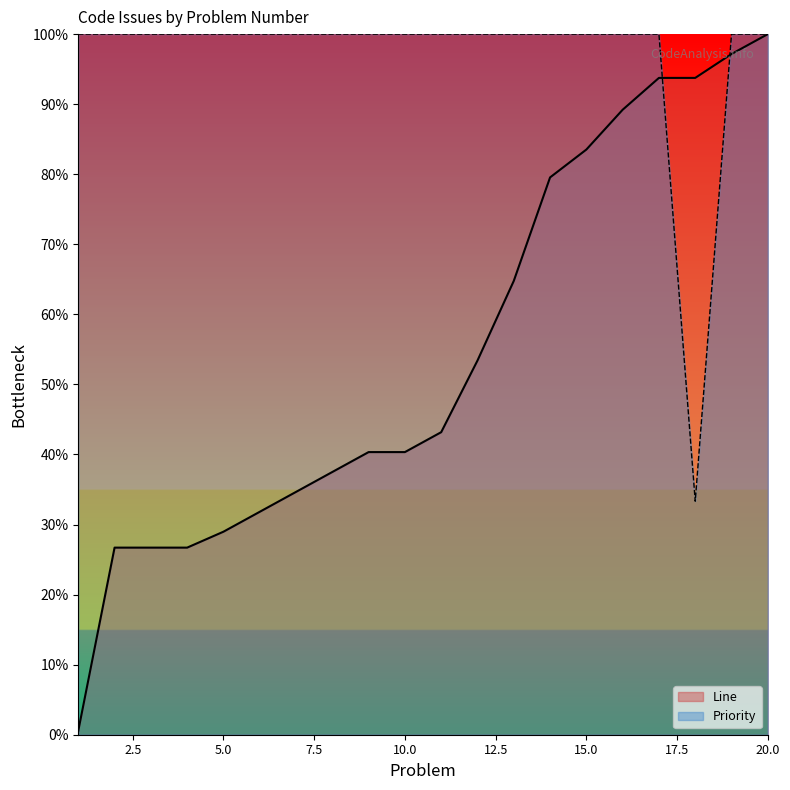

What are all the series names shown in the legend?

Line, Priority